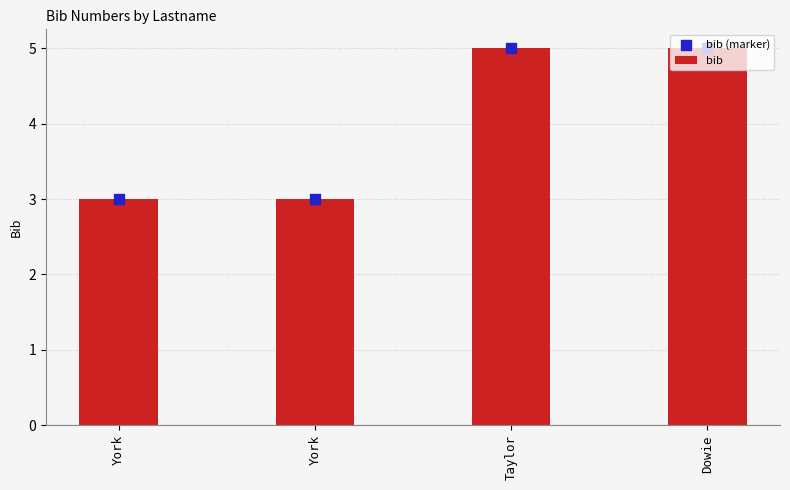

Which series has the largest Y range (max minus min)?

bib